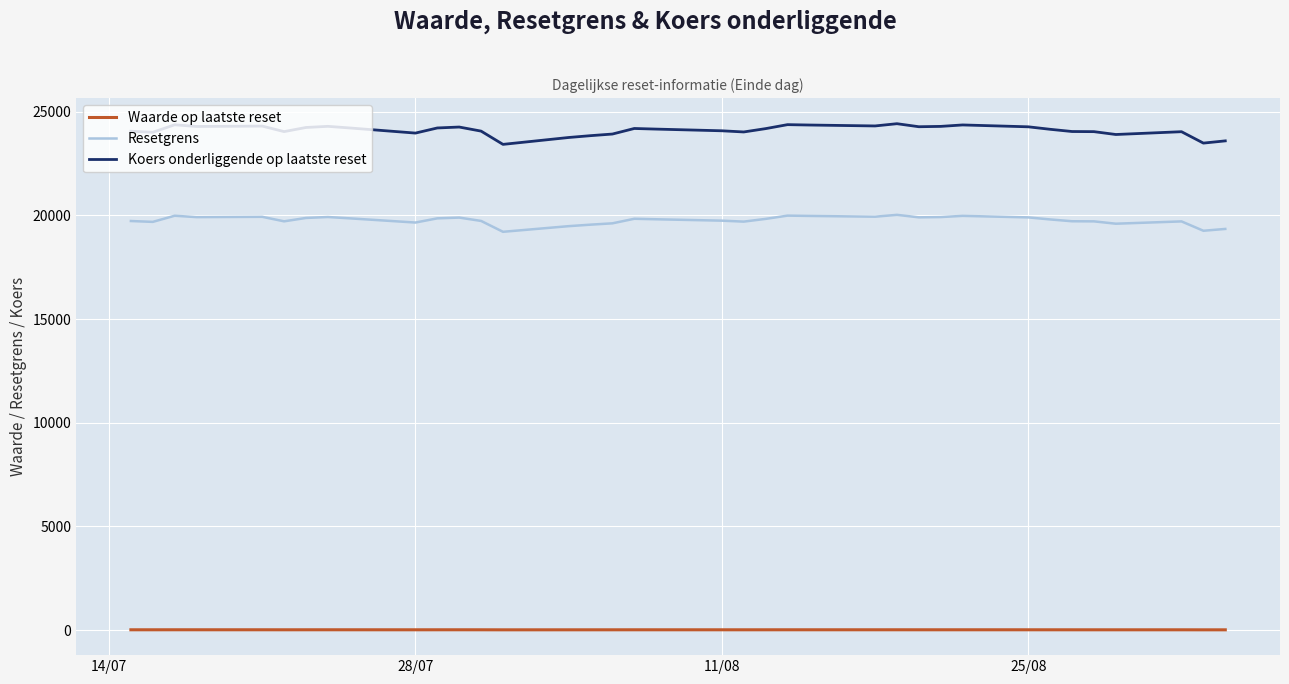

What is the greatest value displayed?

24423.1